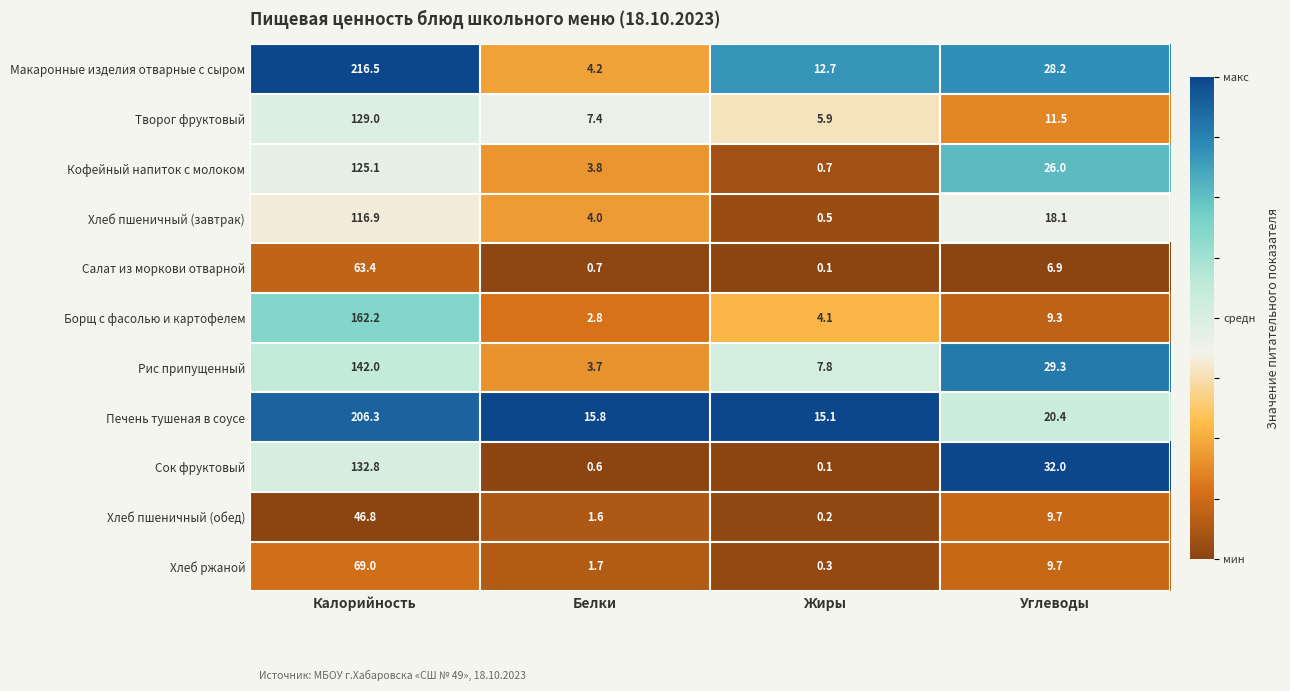

What value does the Кофейный напиток с молоком series have at Жиры?

0.7